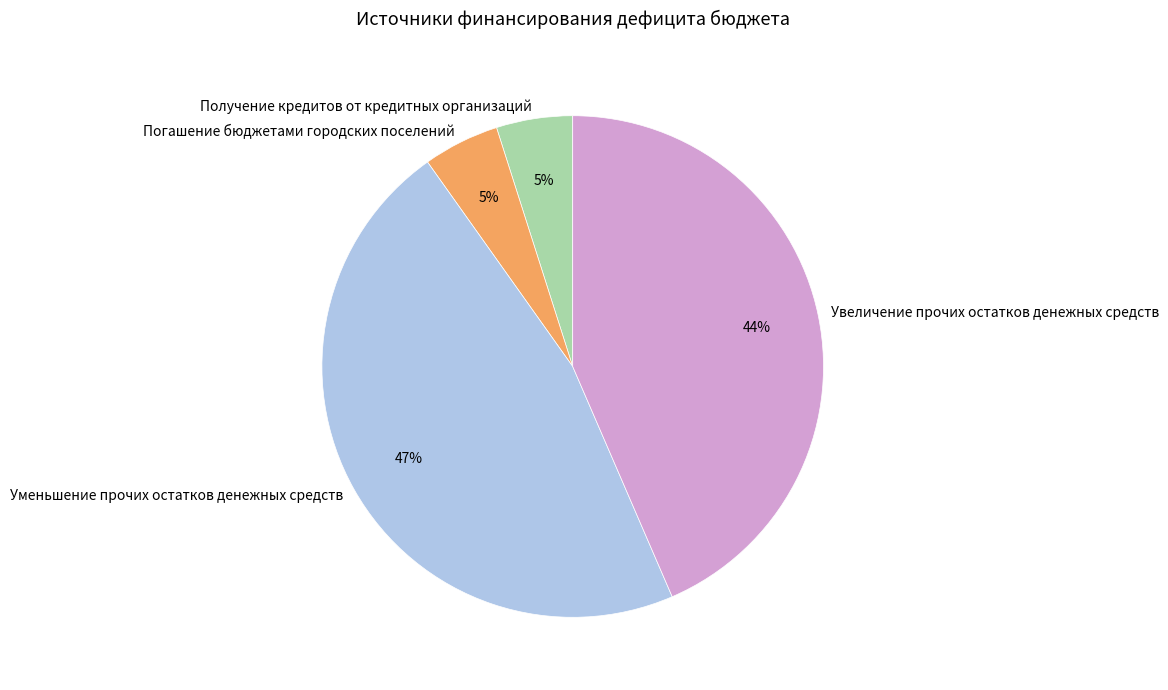

What is the ratio of the value at Увеличение прочих остатков денежных средств to the value at Уменьшение прочих остатков денежных средств?

0.9